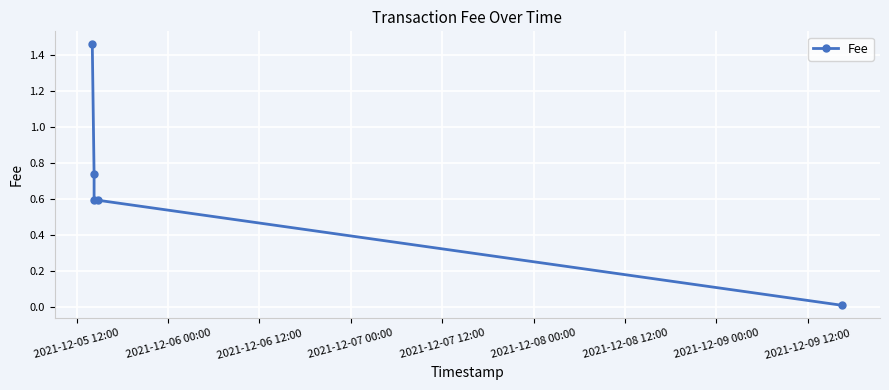

Reading left to right, list all the values displayed in this chart.

1.5	0.7	0.6	0.6	0.0